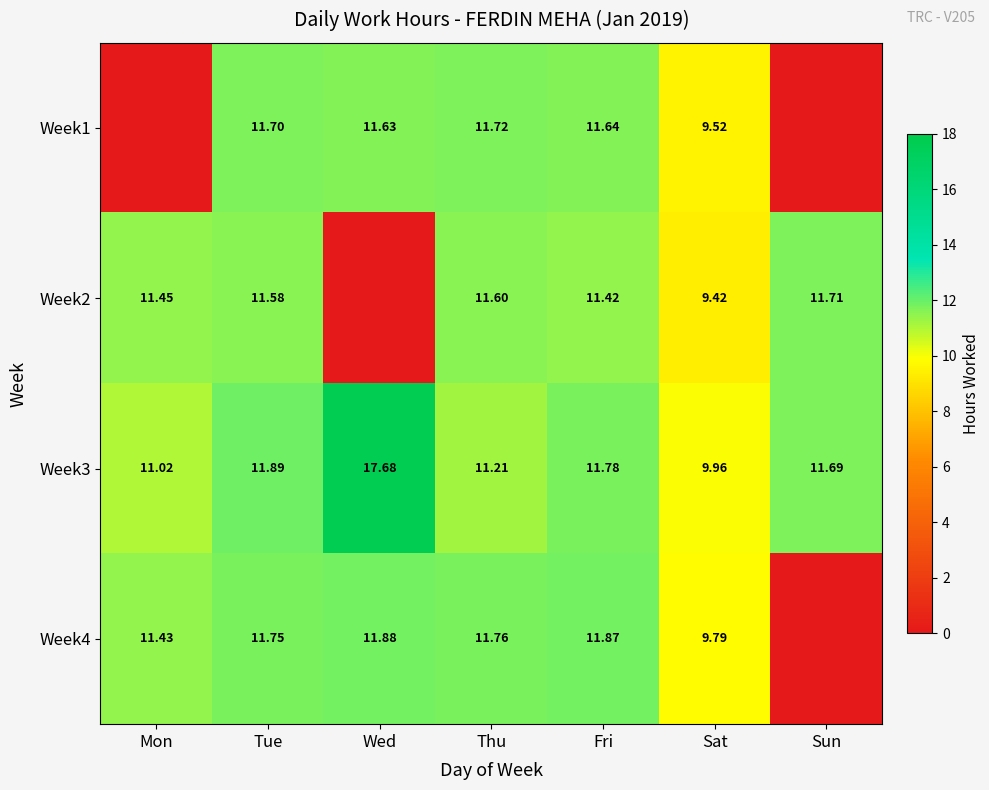

Which label corresponds to the smallest value in the chart?

Mon